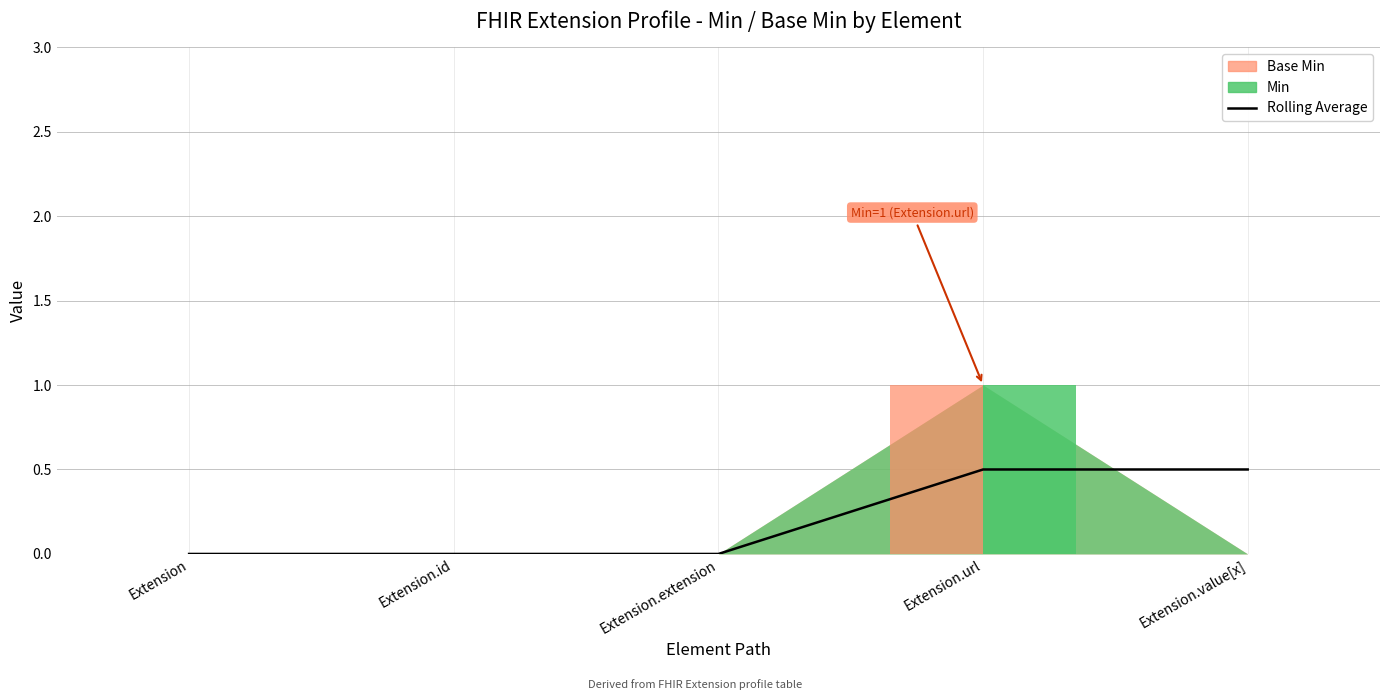

What is the difference between the second highest and second lowest values?

0.5